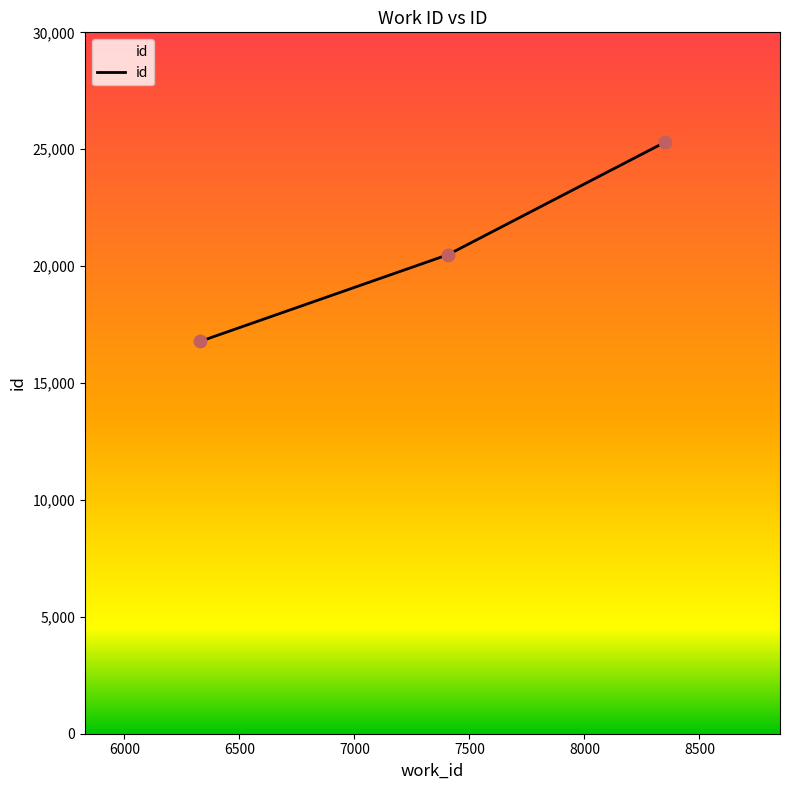

What is the difference between the maximum and second lowest values?

4810